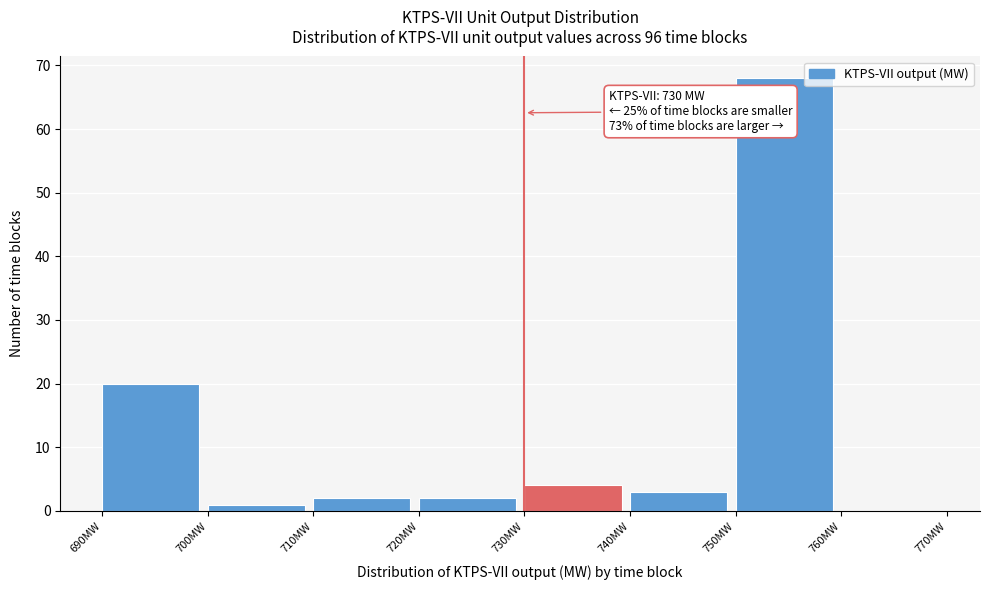

Which range on the x-axis has the tallest bar?

750 to 760